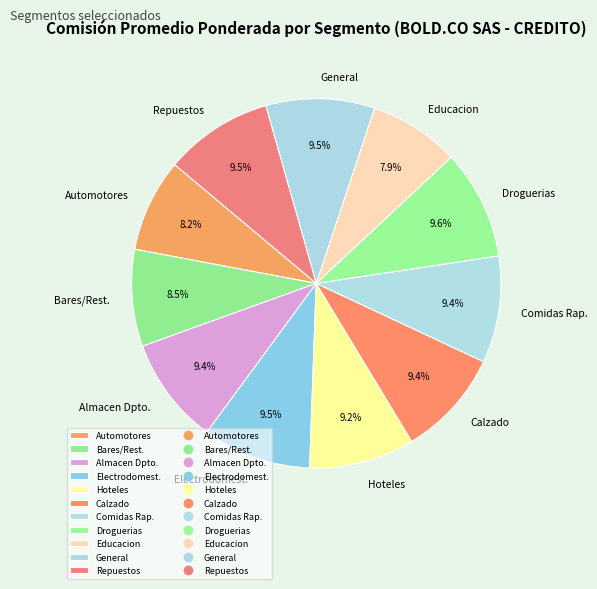

Does any single category account for the majority?

No